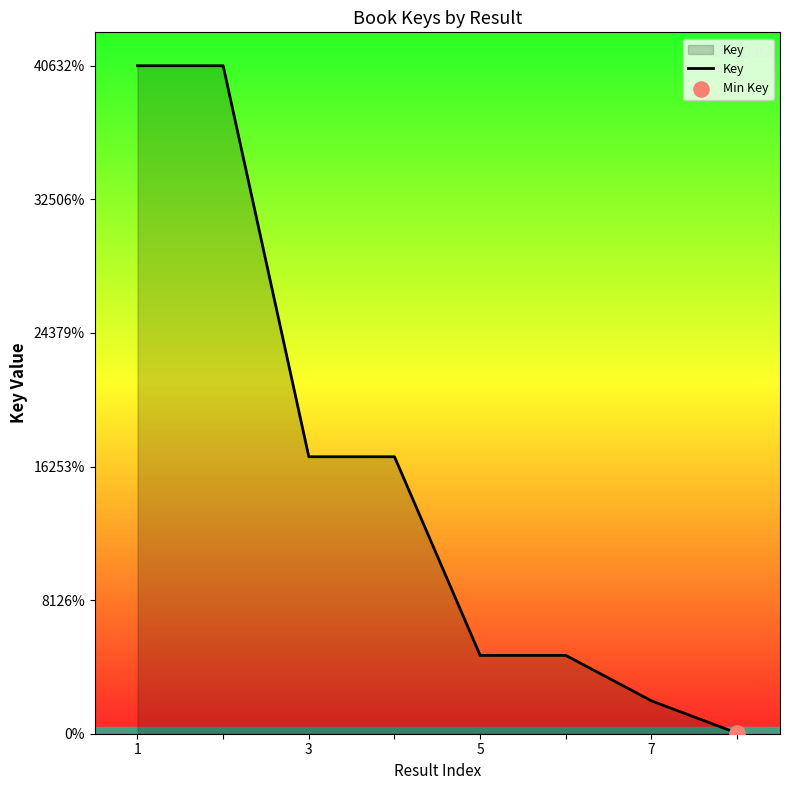

Is this an area chart (filled region under the line)?

Yes